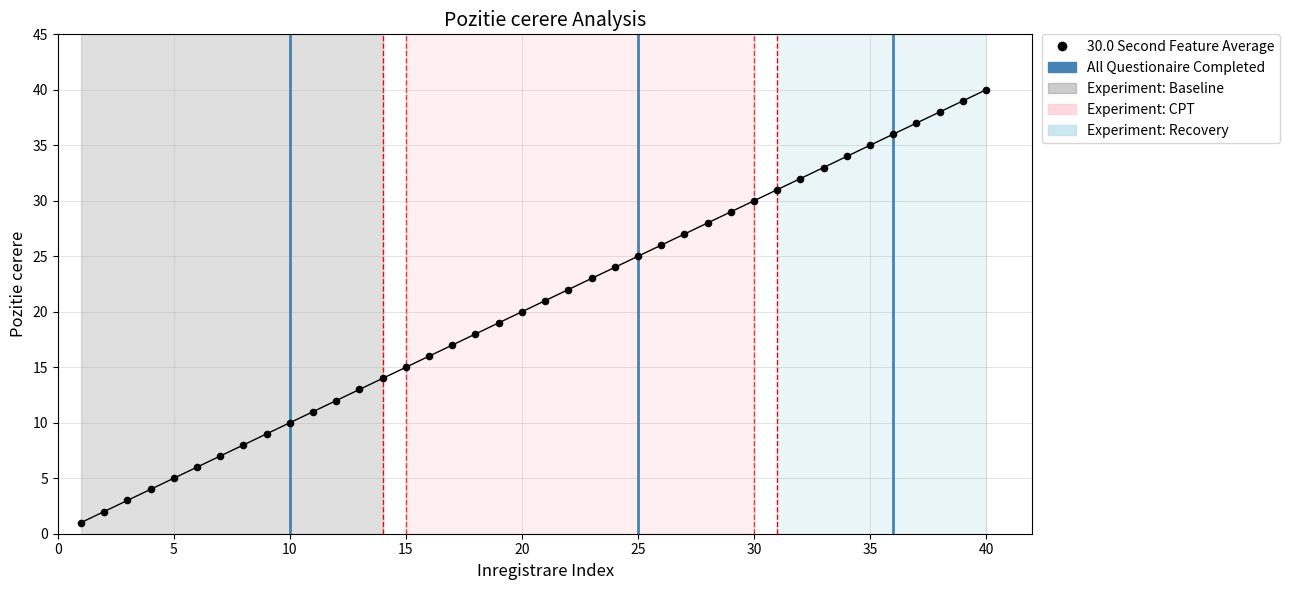

What is the range of X values (max minus min)?

39